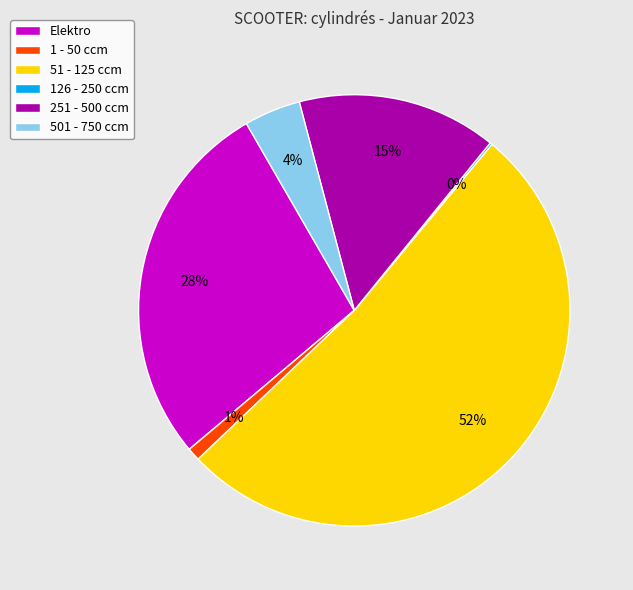

To the nearest percent, what is the difference between the Elektro and 251 - 500 ccm slice percentages?

13%